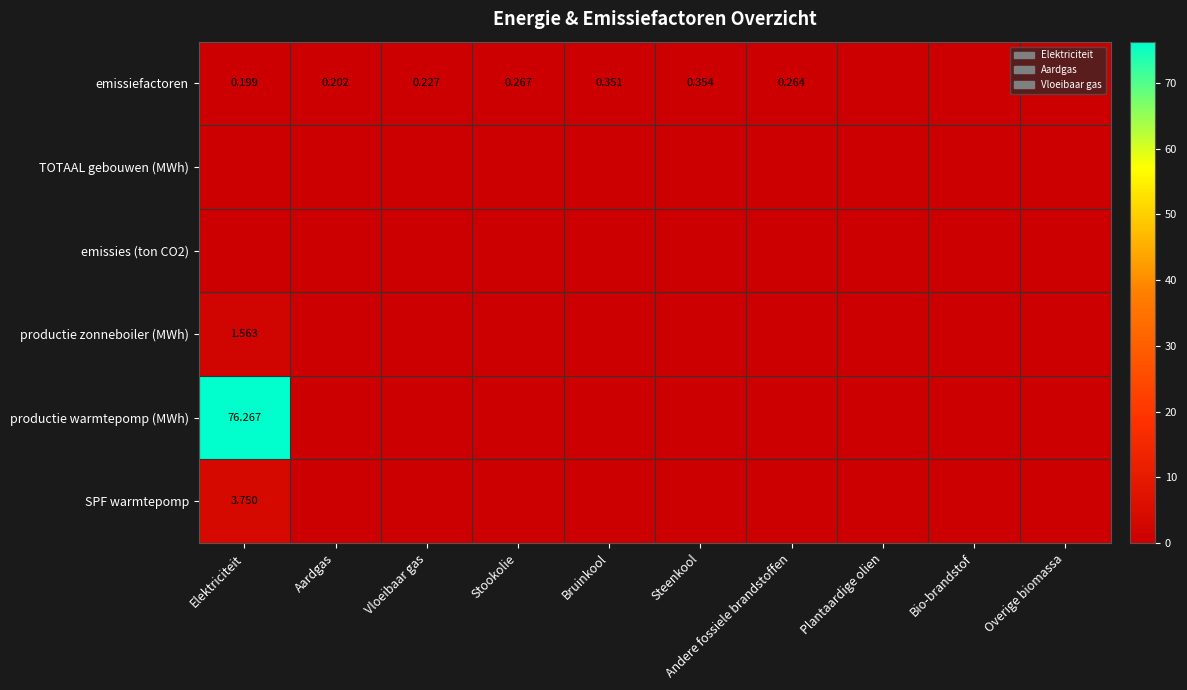

What is the maximum value for SPF warmtepomp?

3.8